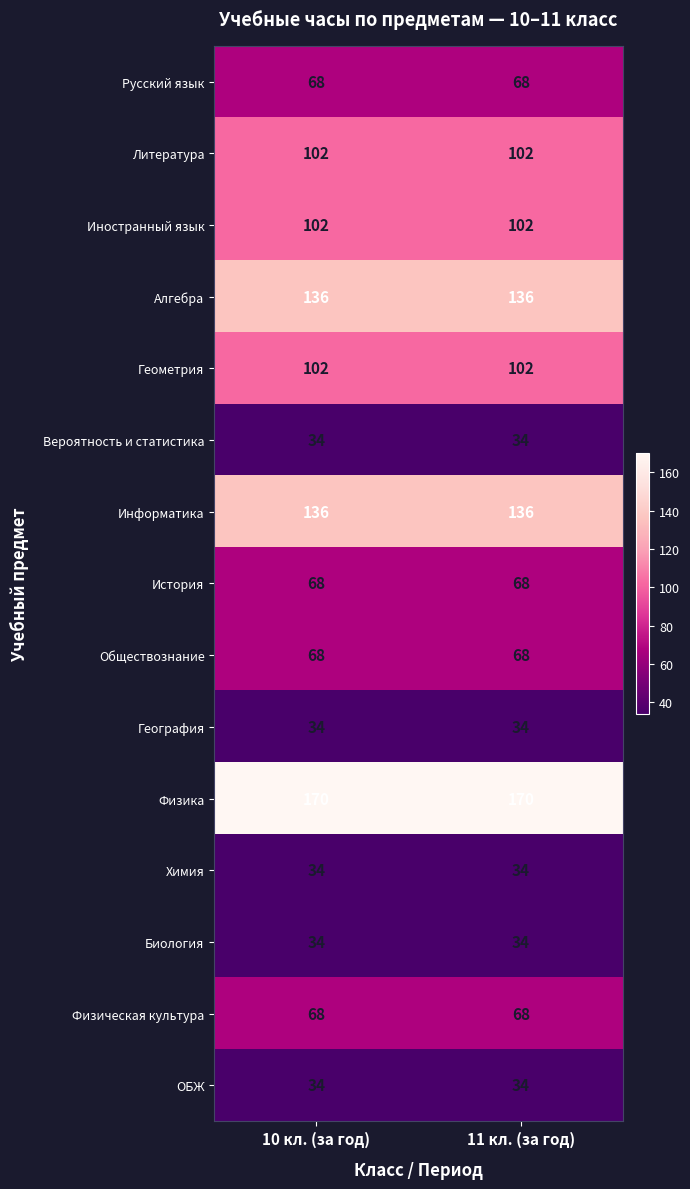

What is the greatest value displayed?

170